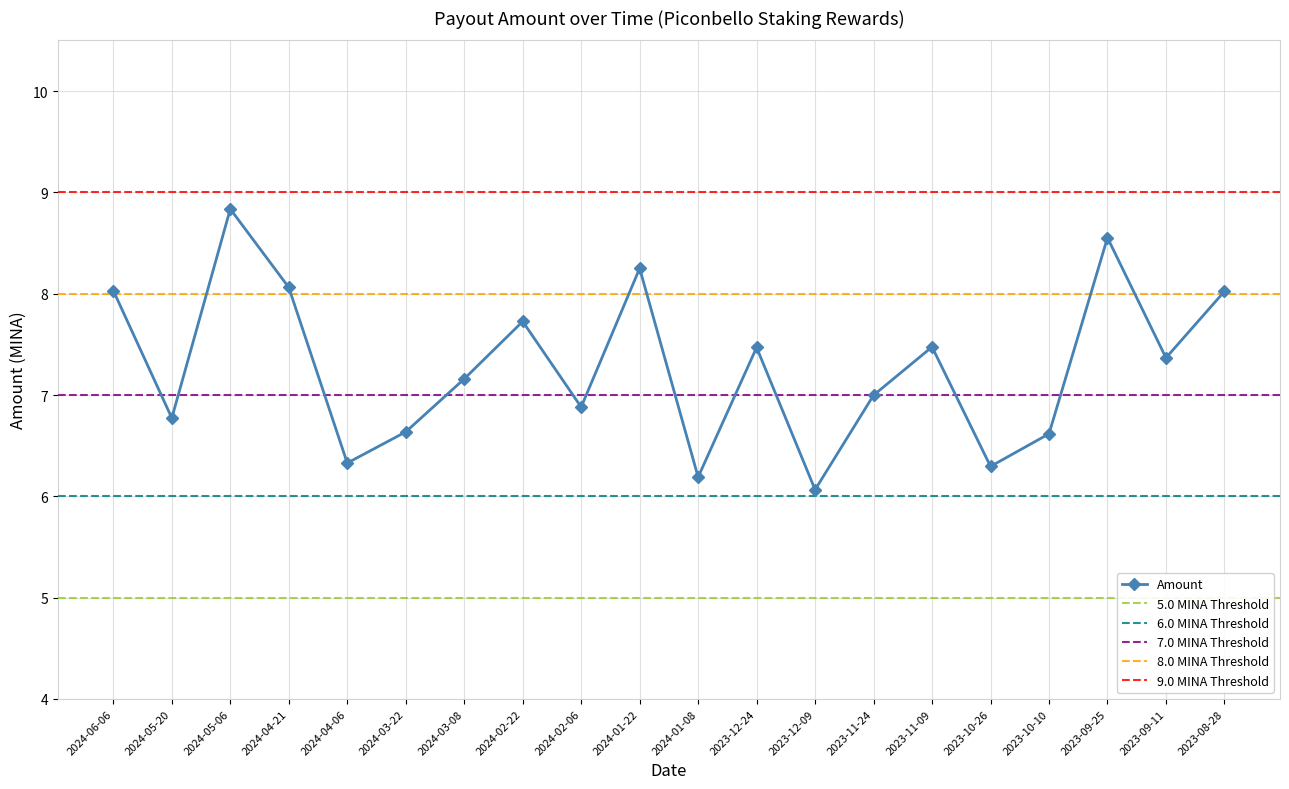

Rank the categories by value from lowest to highest.

2023-12-09, 2024-01-08, 2023-10-26, 2024-04-06, 2023-10-10, 2024-03-22, 2024-05-20, 2024-02-06, 2023-11-24, 2024-03-08, 2023-09-11, 2023-12-24, 2023-11-09, 2024-02-22, 2023-08-28, 2024-06-06, 2024-04-21, 2024-01-22, 2023-09-25, 2024-05-06